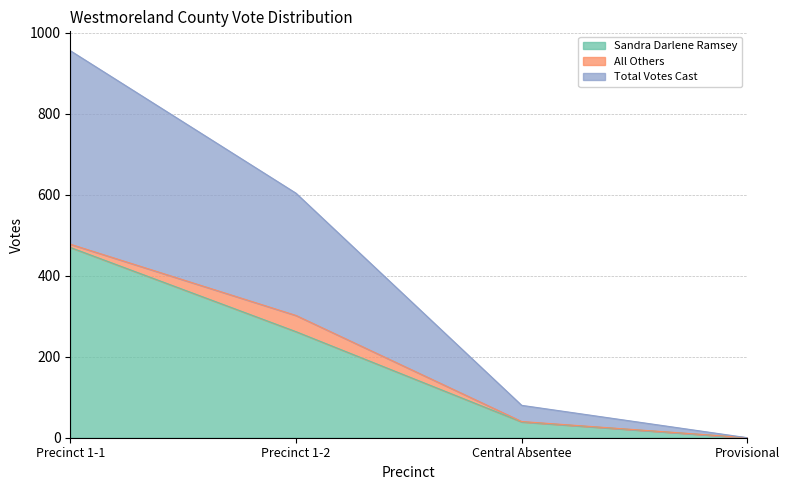

What is the label of the 2nd point from the right?

Central Absentee